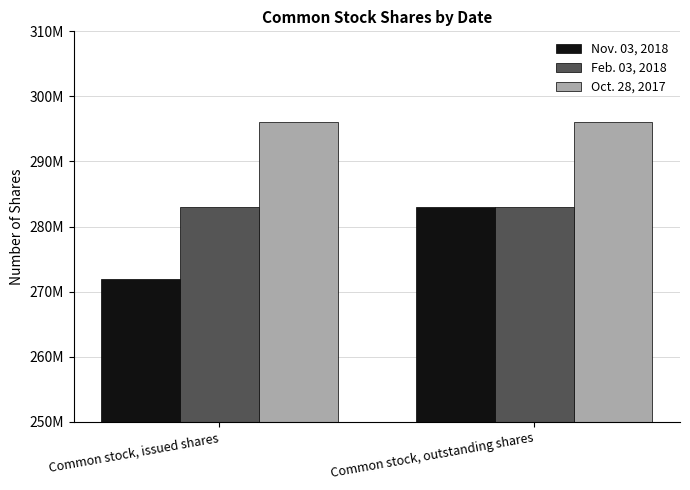

What is the maximum value shown in the chart?

296000000